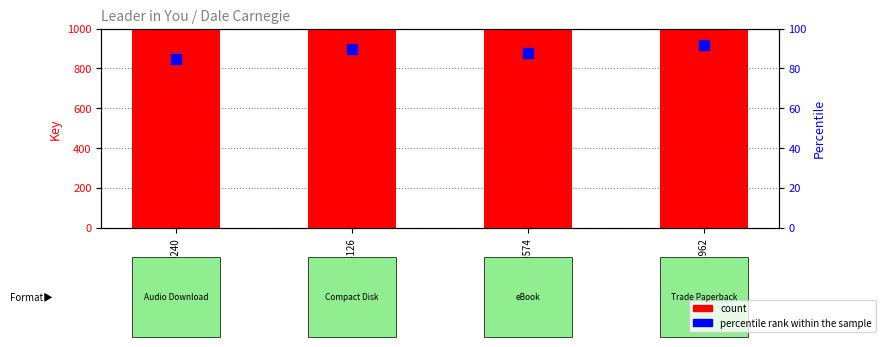

What are all the series names shown in the legend?

count, percentile rank within the sample